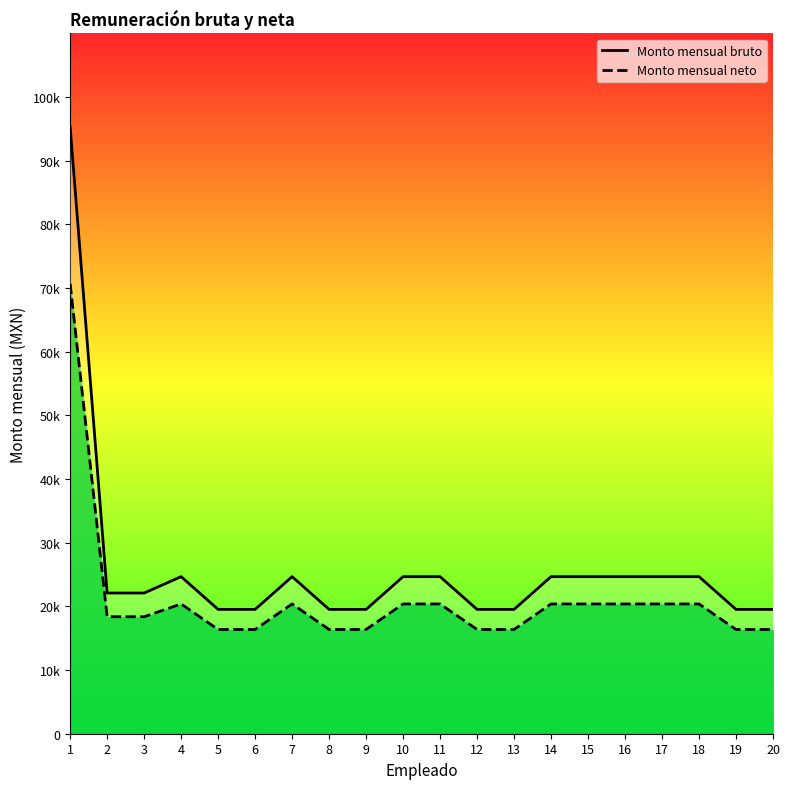

What is the sum of the Monto mensual bruto values at 15 and 1?

119999